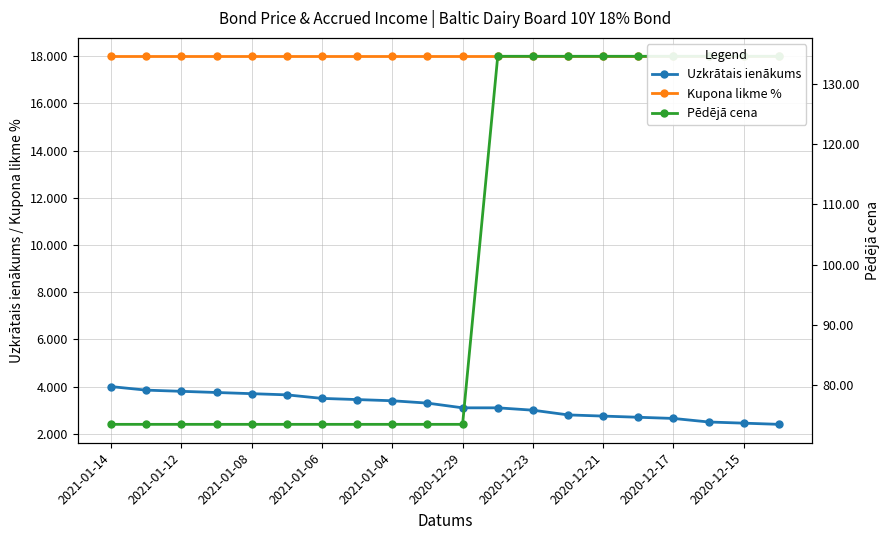

True or false: Kupona likme % and Pēdējā cena intersect in this chart.

False